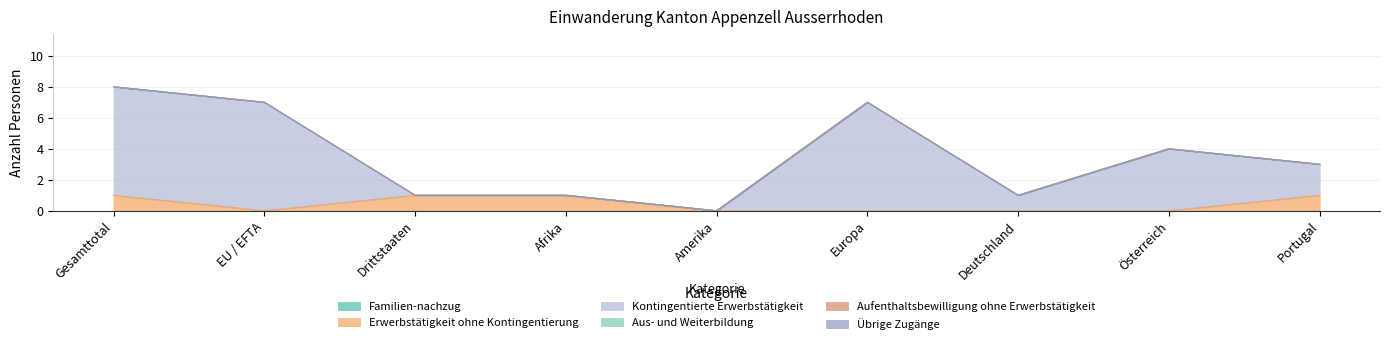

Where does the Kontingentierte Erwerbstätigkeit series first go above 2?

Gesamttotal